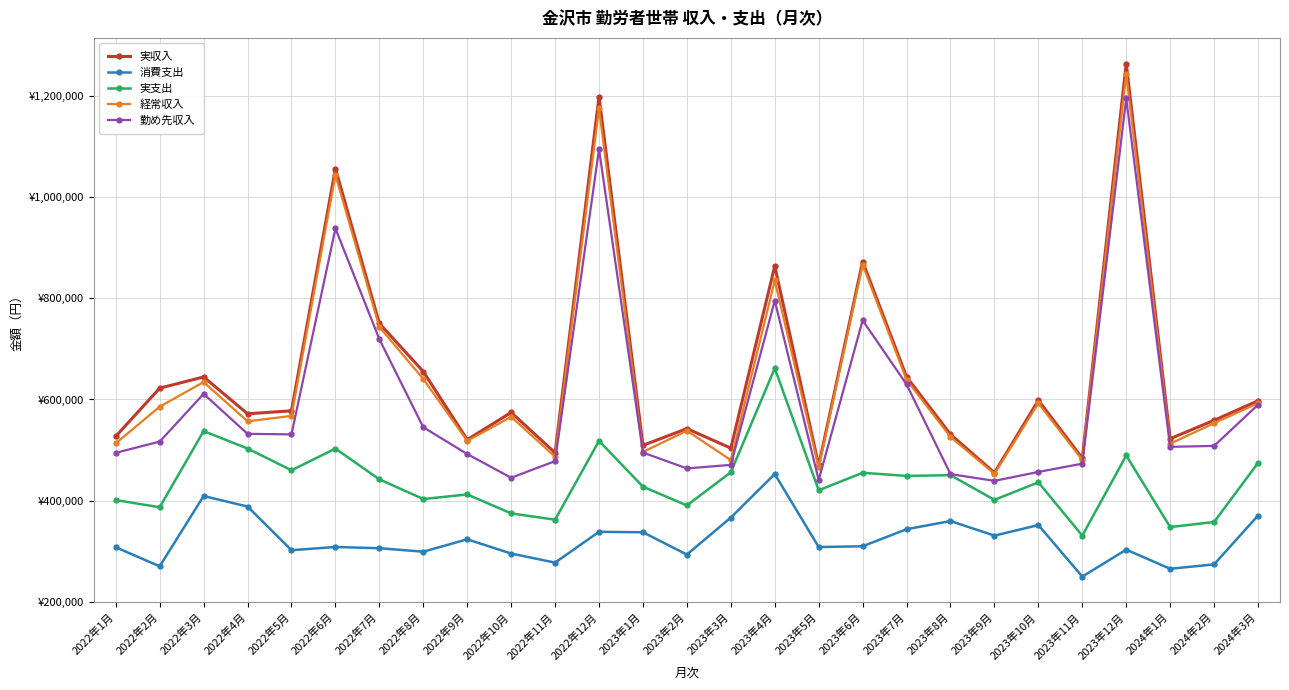

Does the chart display data point markers on the line(s)?

Yes